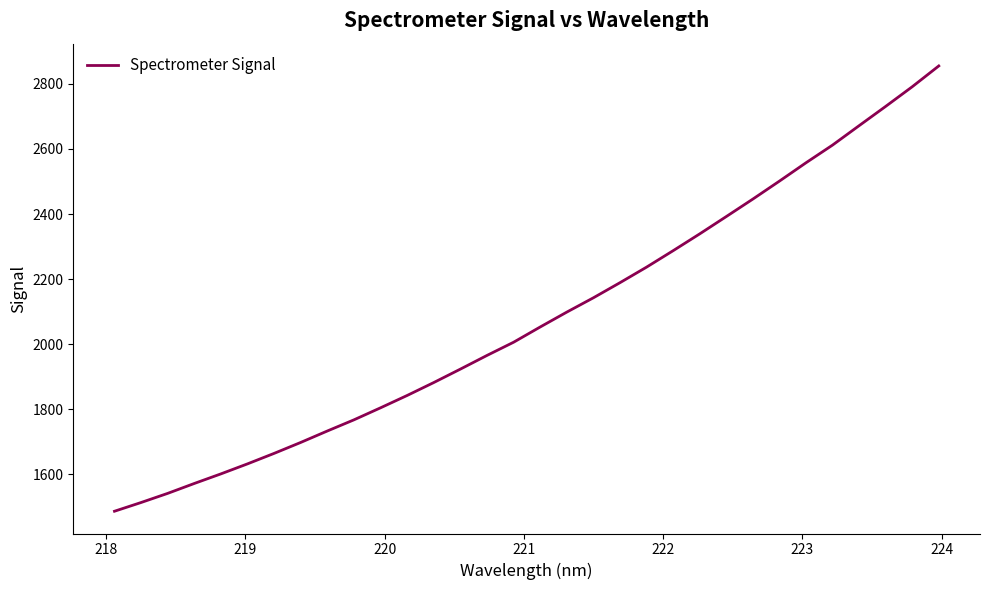

What is the minimum value shown in the chart?

1486.7